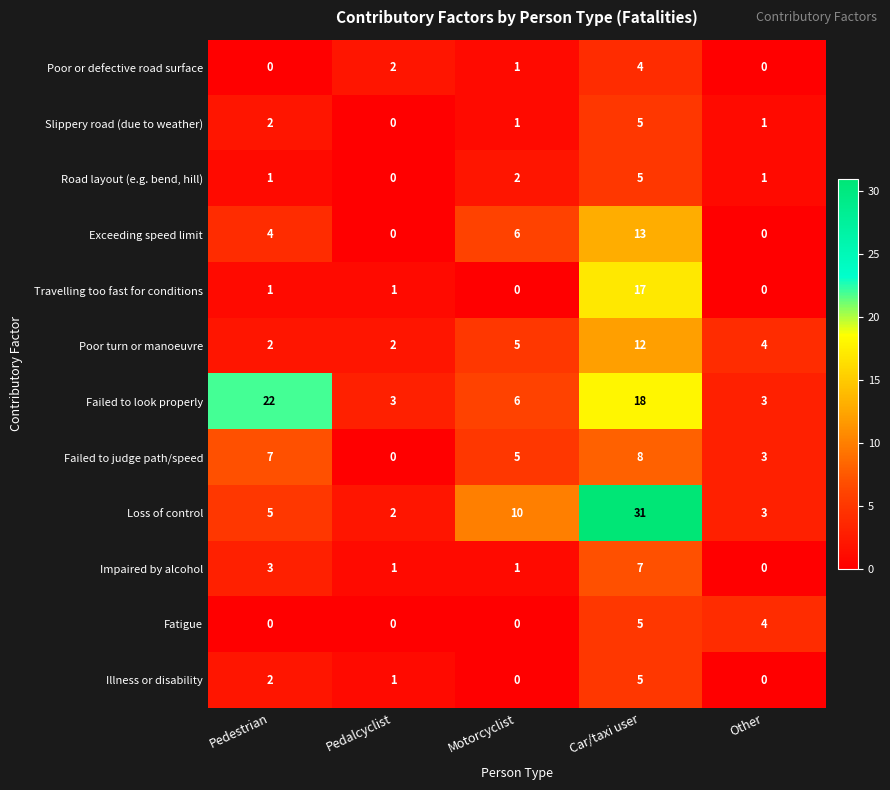

Is it true that Exceeding speed limit equals -7 at Pedalcyclist?

False